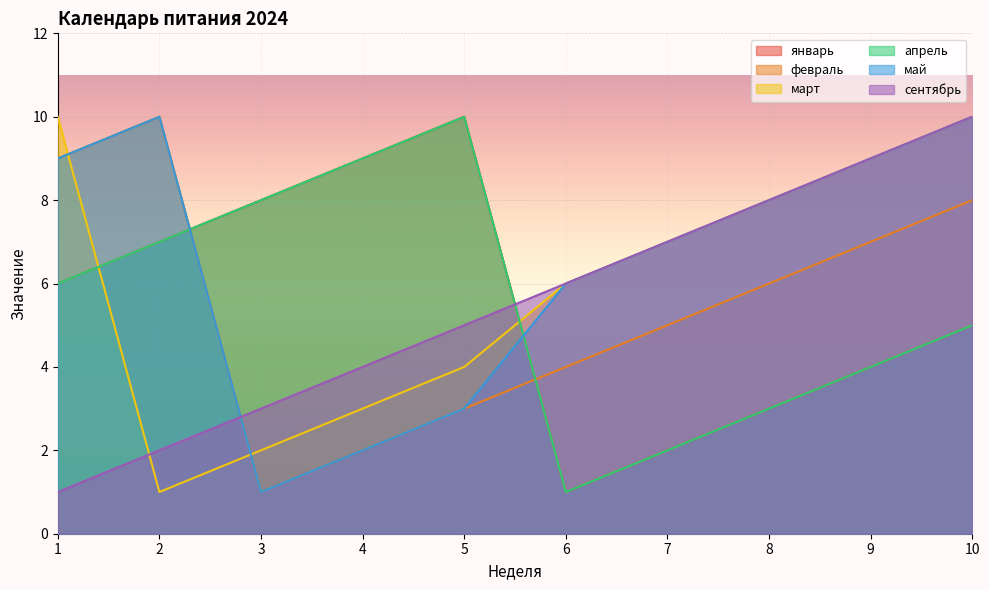

Count the number of data series in this chart.

6